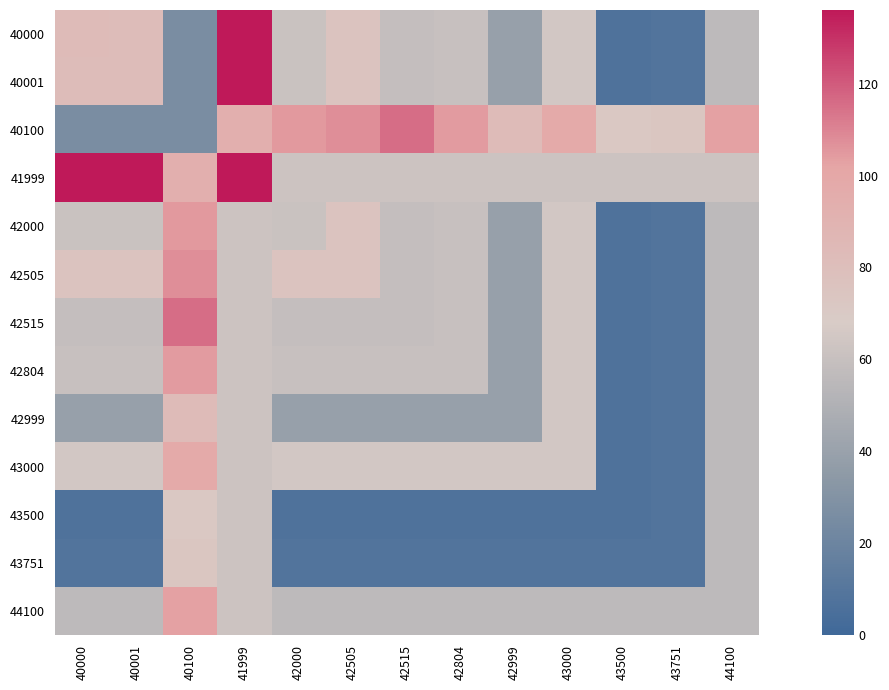

Between 40001 and 43000, which is larger?

40001